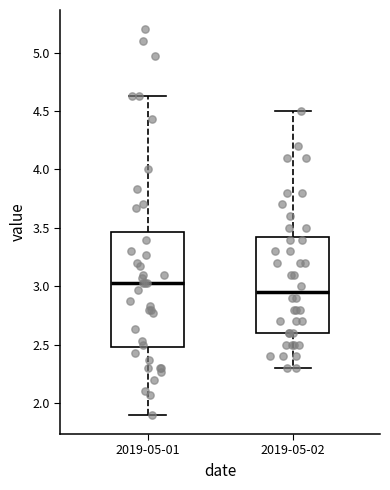

Reading left to right, transcribe this box plot: for each box, give where its median line is, the range the box spans, and where its two whiskers end, as read against the y-axis. The values are not printed on the chart, so give them approximately, as read against the axis.

2019-05-01: median 3.05, box 2.50 to 3.45, whiskers 1.90 to 4.65
2019-05-02: median 2.95, box 2.60 to 3.45, whiskers 2.30 to 4.50